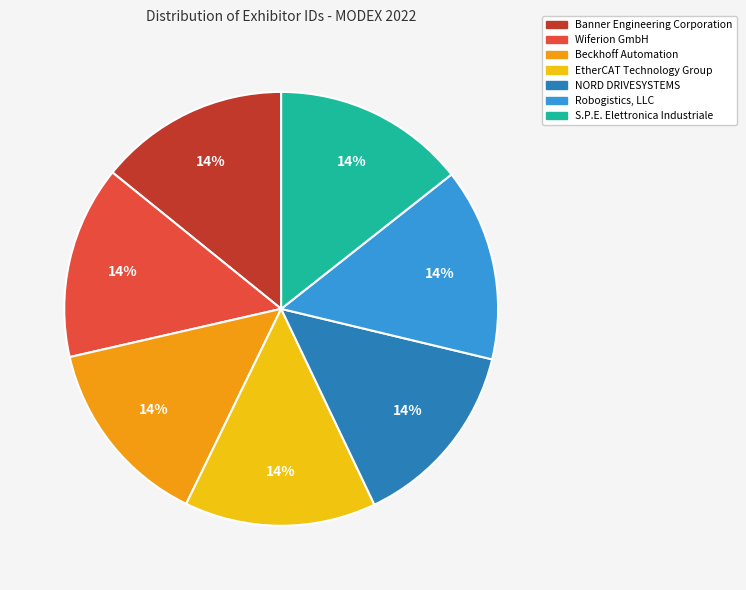

Is there a majority slice in this chart?

No